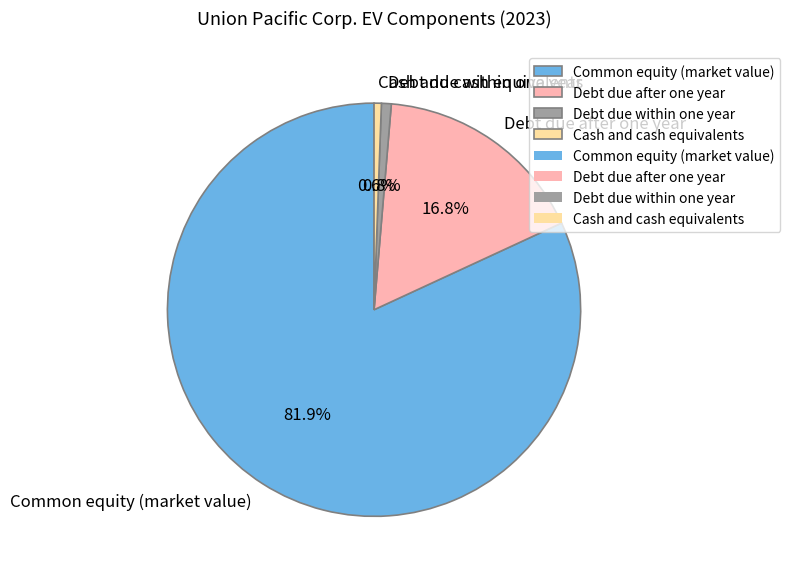

Is there a majority slice in this chart?

Yes